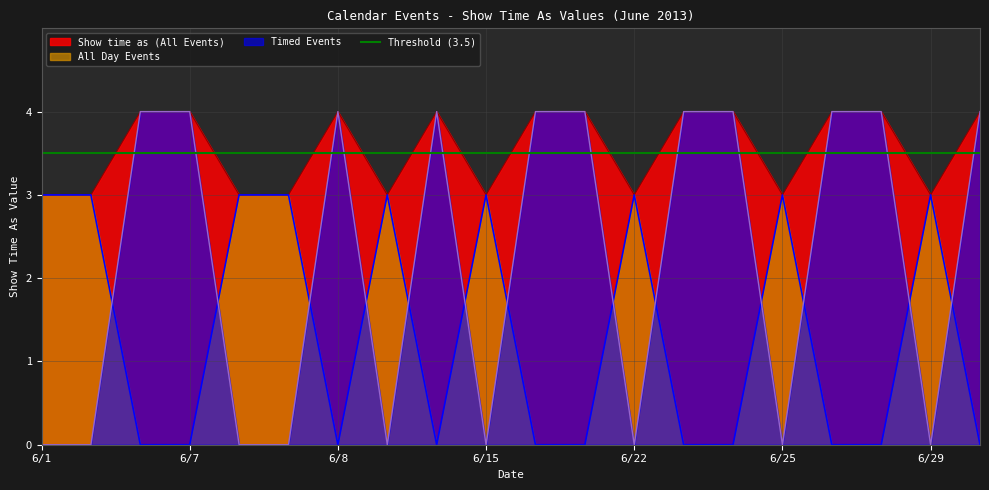

What is the highest value of the Show time as (All Events) series?

4